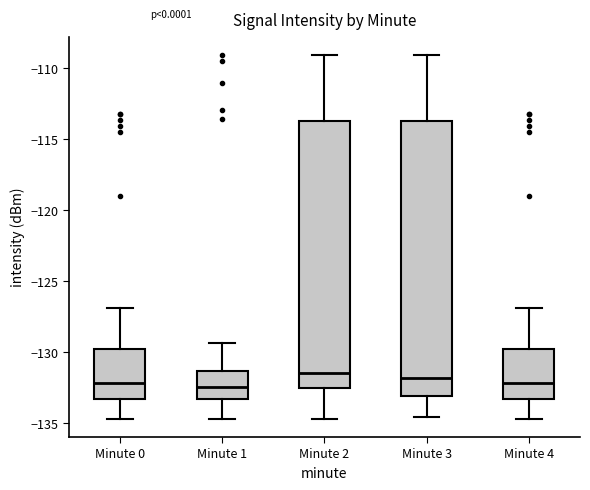

Reading left to right, read every box against the y-axis: the position of its median line, the range the box covers, and the ends of its whiskers. The values are not printed on the chart, so give them approximately, as read against the axis.

Minute 0: median -132.0, box -133.5 to -130.0, whiskers -134.5 to -127.0
Minute 1: median -132.5, box -133.5 to -131.5, whiskers -134.5 to -129.5
Minute 2: median -131.5, box -132.5 to -113.5, whiskers -134.5 to -109.0
Minute 3: median -132.0, box -133.0 to -113.5, whiskers -134.5 to -109.0
Minute 4: median -132.0, box -133.5 to -130.0, whiskers -134.5 to -127.0